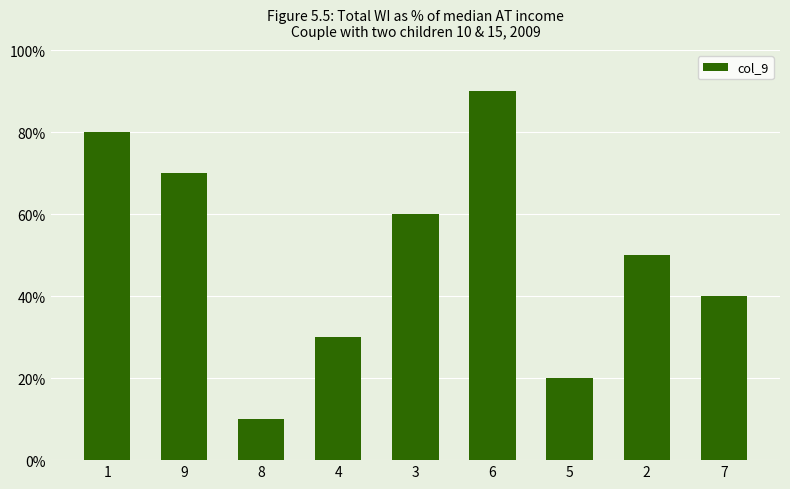

Are the bars horizontal?

No